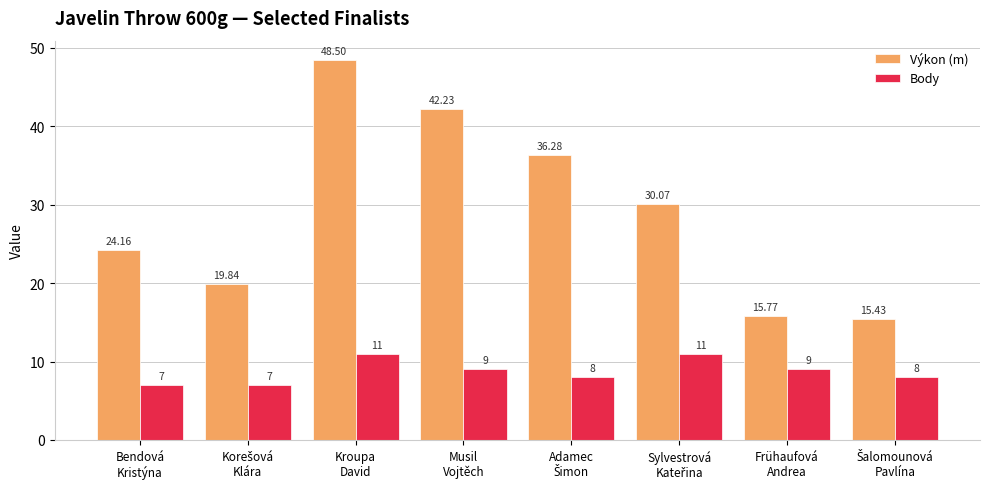

At how many categories does at least one series exceed 48?

1